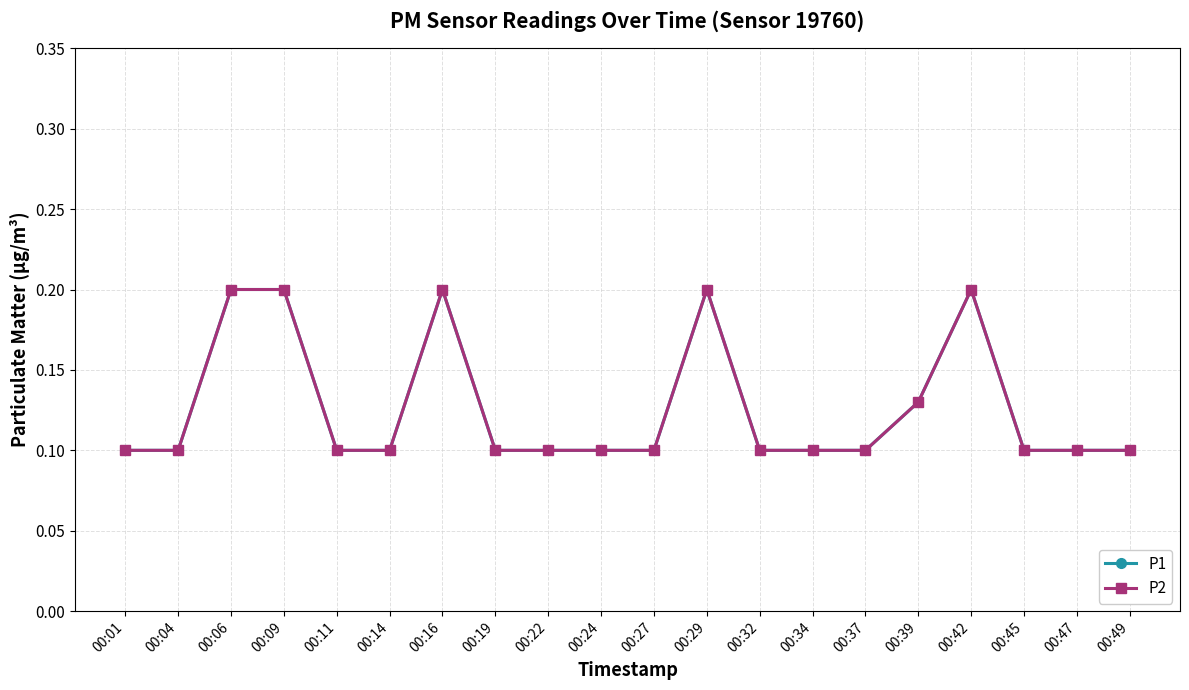

Is the value of P2 at 00:42 greater than the value of P1 at 00:47?

Yes